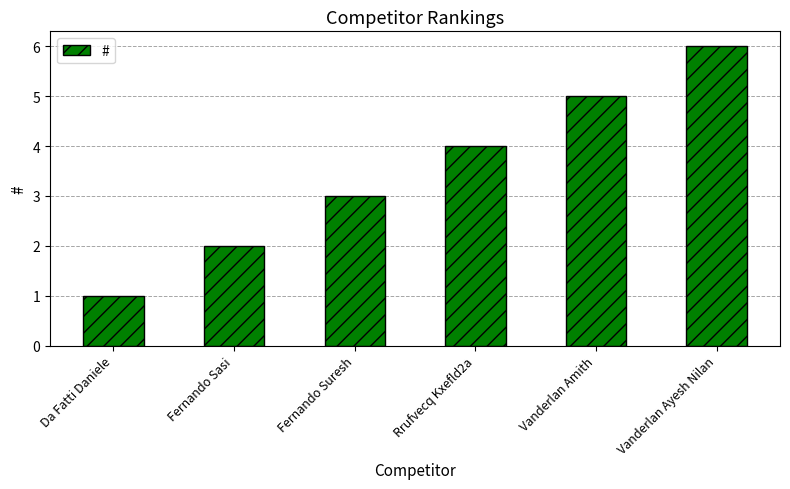

Count the values in the range 2 to 5.

4